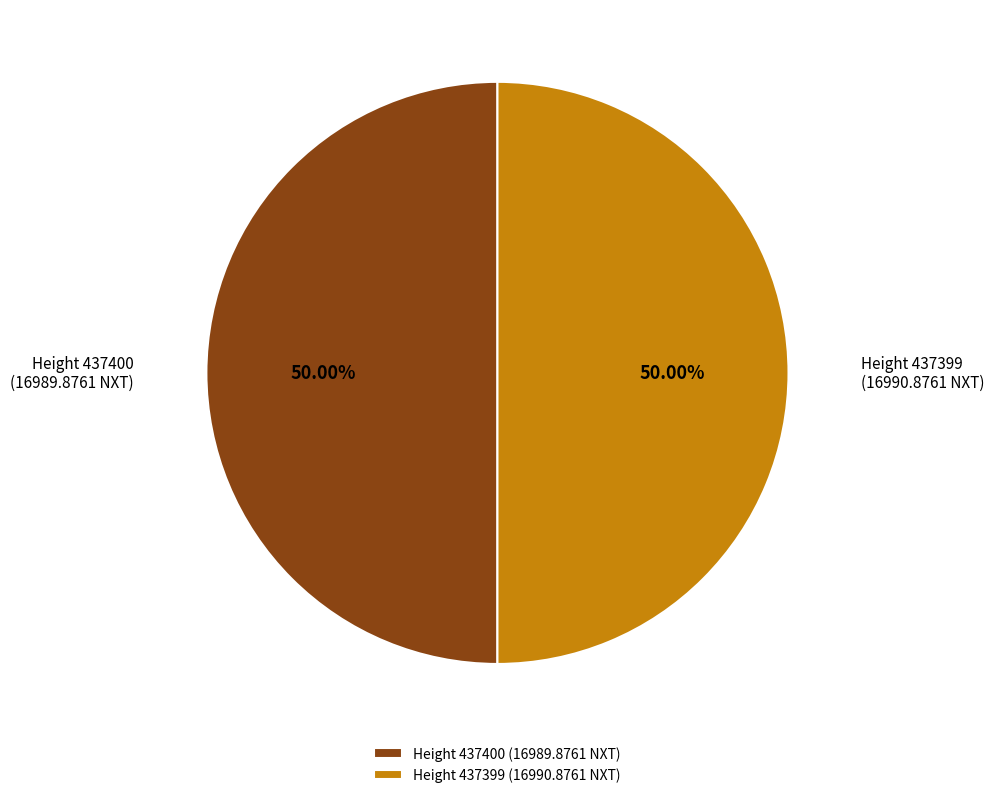

Approximately how many times larger is the value at Height 437399 (16990.8761 NXT) compared to Height 437400 (16989.8761 NXT)?

1.0